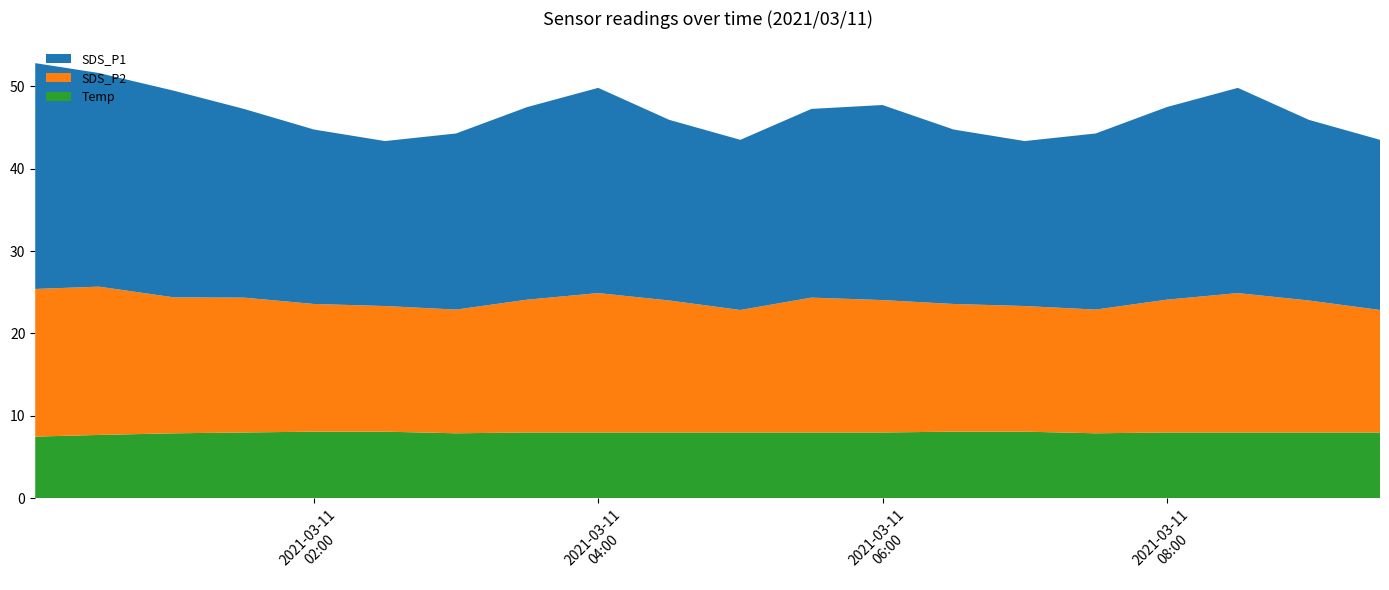

Reading left to right, list all the values displayed in this chart.

SDS_P1: 2021/03/11 00:02:21=27.4	2021/03/11 00:29:14=25.9	2021/03/11 01:00:56=25.1	2021/03/11 01:30:25=22.9	2021/03/11 02:00:00=21.1	2021/03/11 02:30:00=20.0	2021/03/11 03:00:00=21.4	2021/03/11 03:30:00=23.4	2021/03/11 04:00:00=24.9	2021/03/11 04:30:00=21.9	2021/03/11 05:00:00=20.6	2021/03/11 05:30:00=22.9	2021/03/11 06:00:00=23.6	2021/03/11 06:30:00=21.1	2021/03/11 07:00:00=20.0	2021/03/11 07:30:00=21.4	2021/03/11 08:00:00=23.4	2021/03/11 08:30:00=24.9	2021/03/11 09:00:00=21.9	2021/03/11 09:30:00=20.6
SDS_P2: 2021/03/11 00:02:21=17.9	2021/03/11 00:29:14=18.0	2021/03/11 01:00:56=16.5	2021/03/11 01:30:25=16.4	2021/03/11 02:00:00=15.5	2021/03/11 02:30:00=15.2	2021/03/11 03:00:00=15.0	2021/03/11 03:30:00=16.1	2021/03/11 04:00:00=16.9	2021/03/11 04:30:00=16.0	2021/03/11 05:00:00=14.8	2021/03/11 05:30:00=16.4	2021/03/11 06:00:00=16.1	2021/03/11 06:30:00=15.5	2021/03/11 07:00:00=15.2	2021/03/11 07:30:00=15.0	2021/03/11 08:00:00=16.1	2021/03/11 08:30:00=16.9	2021/03/11 09:00:00=16.0	2021/03/11 09:30:00=14.8
Temp: 2021/03/11 00:02:21=7.5	2021/03/11 00:29:14=7.7	2021/03/11 01:00:56=7.9	2021/03/11 01:30:25=8.0	2021/03/11 02:00:00=8.1	2021/03/11 02:30:00=8.1	2021/03/11 03:00:00=7.9	2021/03/11 03:30:00=8.0	2021/03/11 04:00:00=8.0	2021/03/11 04:30:00=8.0	2021/03/11 05:00:00=8.0	2021/03/11 05:30:00=8.0	2021/03/11 06:00:00=8.0	2021/03/11 06:30:00=8.1	2021/03/11 07:00:00=8.1	2021/03/11 07:30:00=7.9	2021/03/11 08:00:00=8.0	2021/03/11 08:30:00=8.0	2021/03/11 09:00:00=8.0	2021/03/11 09:30:00=8.0